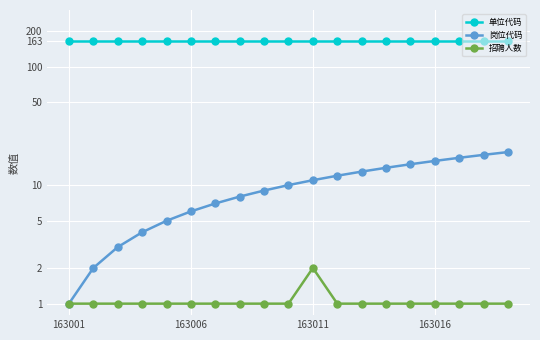

Which series has the widest spread of values?

岗位代码